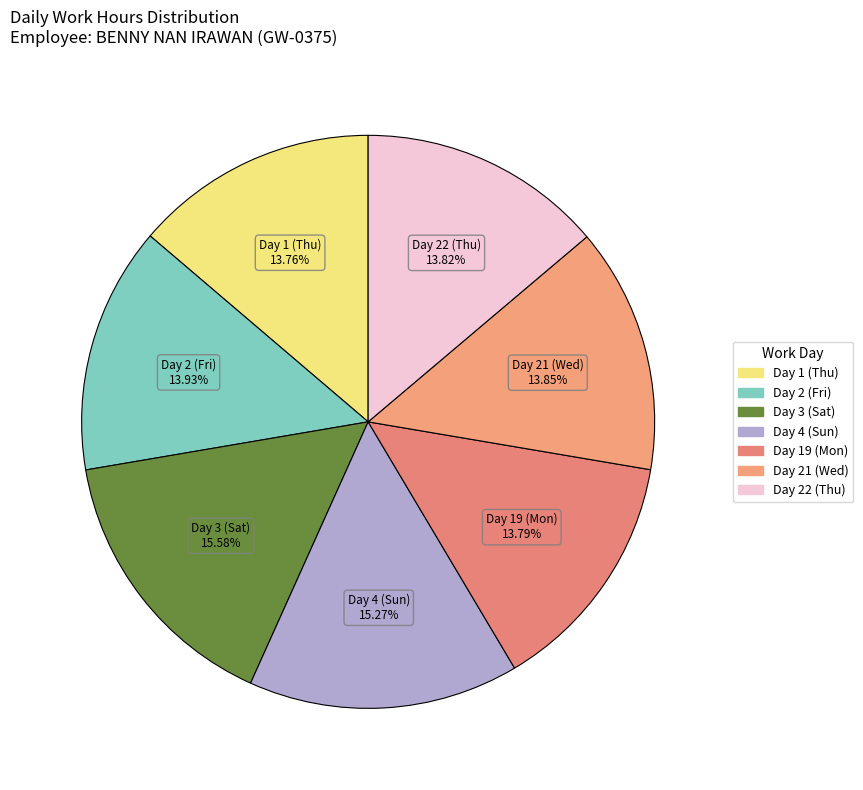

Do Day 19 (Mon) and Day 22 (Thu) together represent more than half of the pie?

No